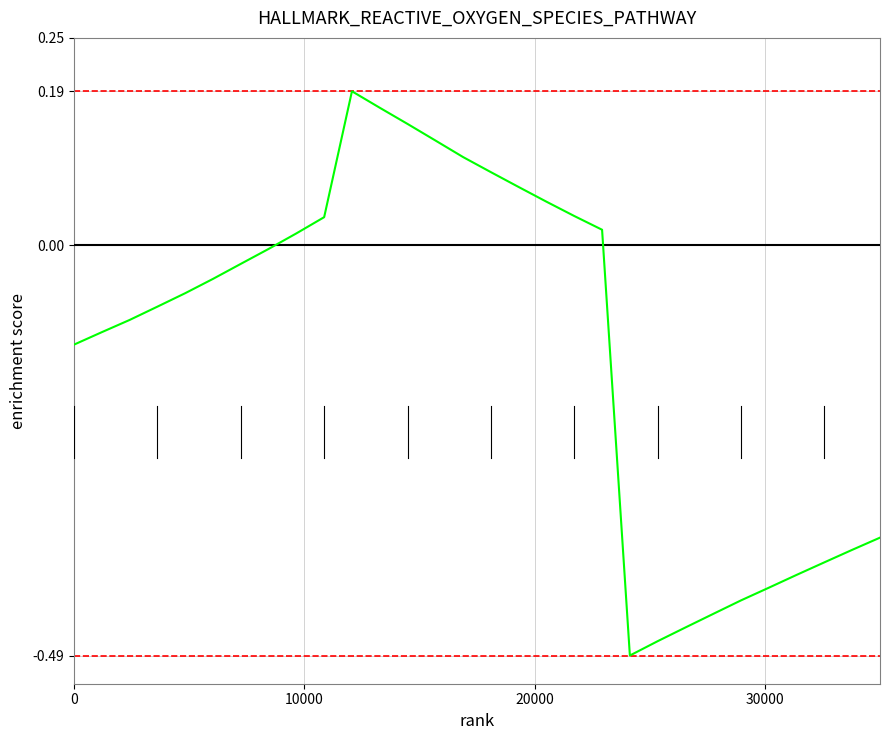

What is the difference between the maximum and minimum values?

0.7